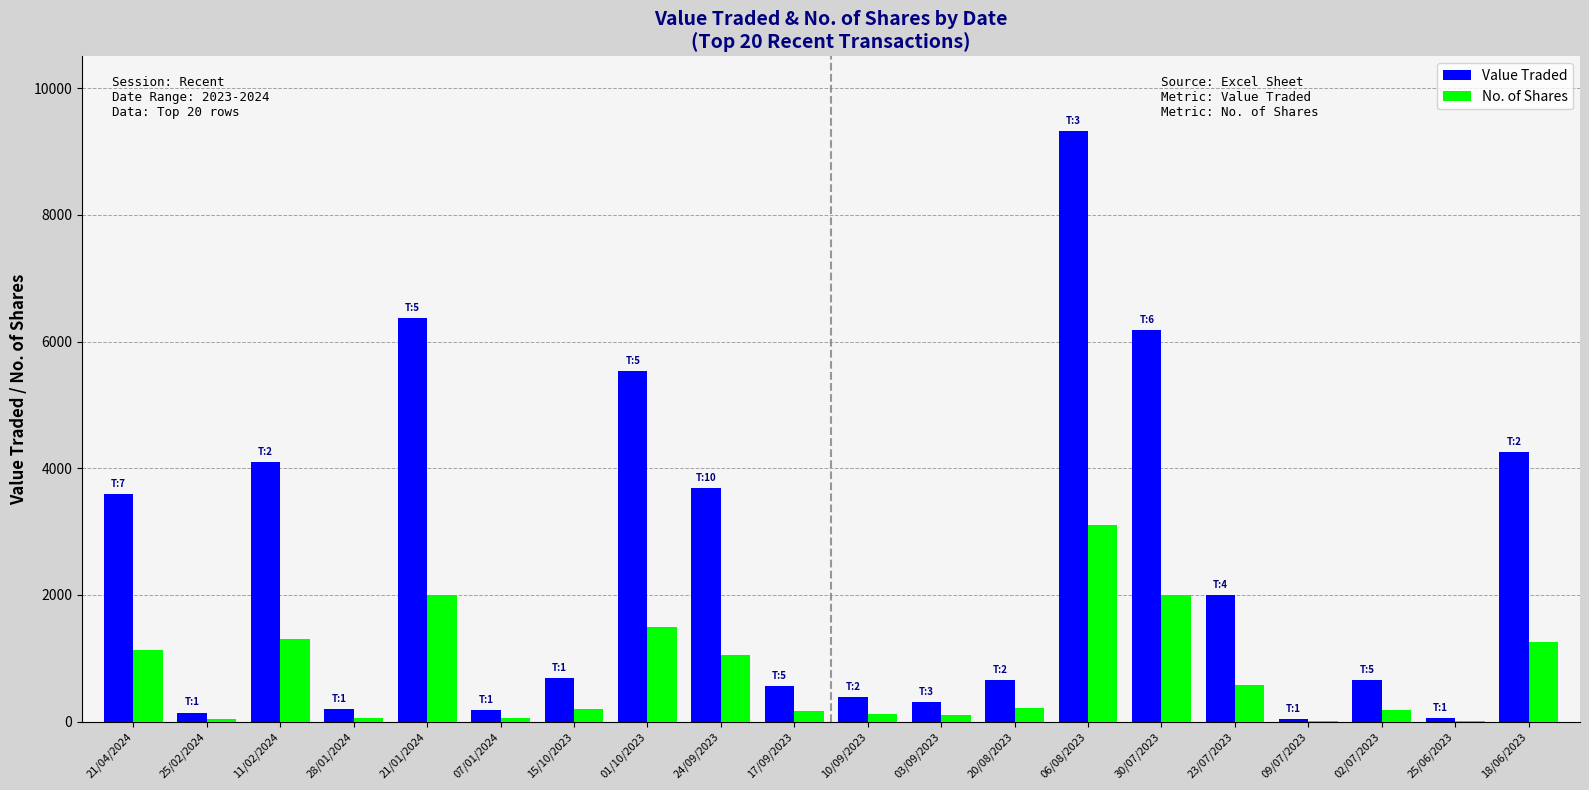

Which series has the largest total across all categories?

Value Traded